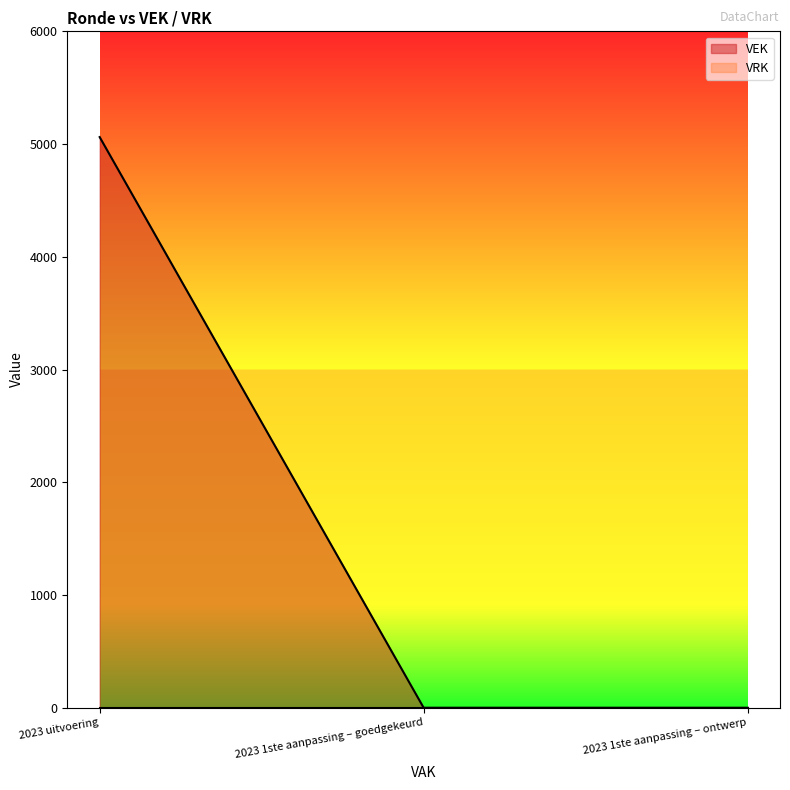

Count the number of values greater than 0.

1